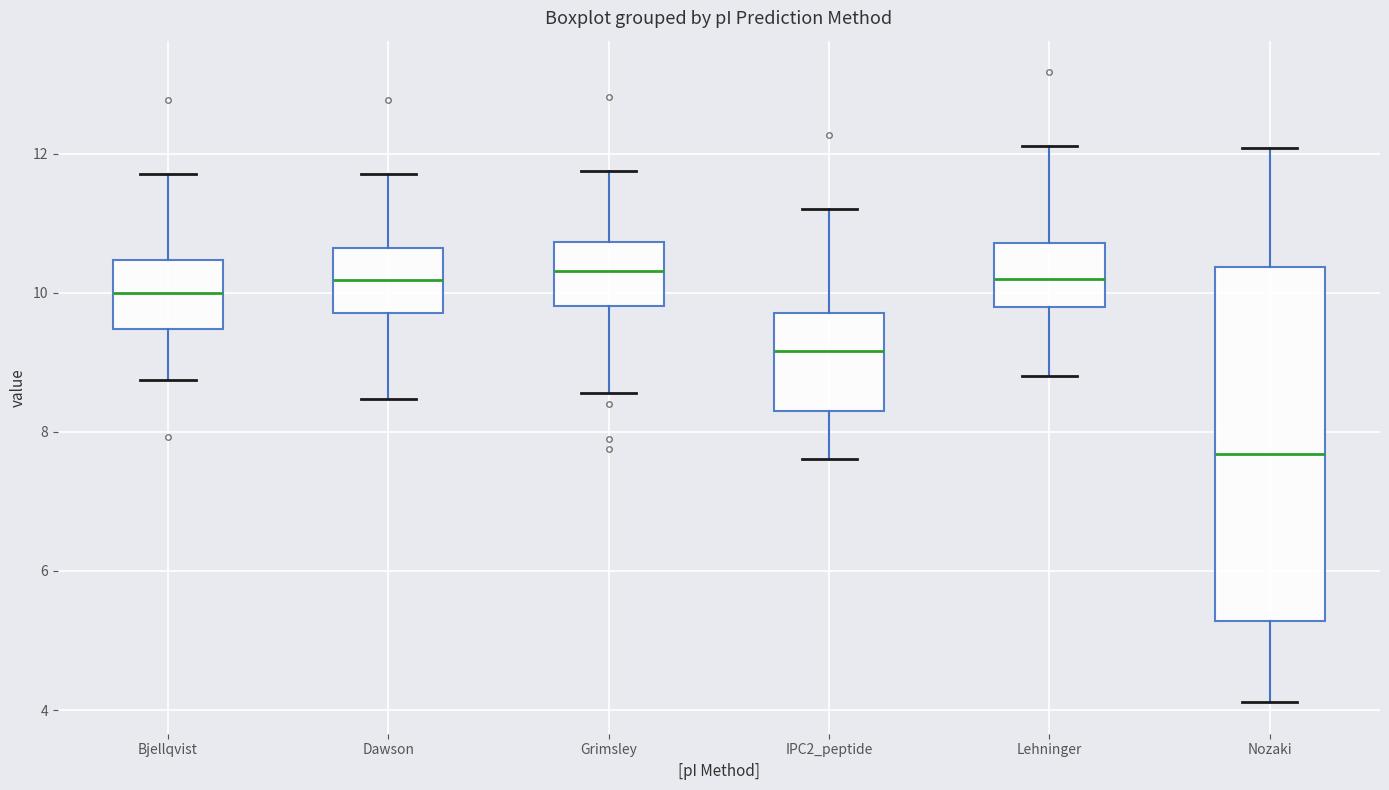

Reading left to right, read every box against the y-axis: the position of its median line, the range the box covers, and the ends of its whiskers. The values are not printed on the chart, so give them approximately, as read against the axis.

Bjellqvist: median 10.0, box 9.4 to 10.4, whiskers 8.8 to 11.8
Dawson: median 10.2, box 9.8 to 10.6, whiskers 8.4 to 11.8
Grimsley: median 10.4, box 9.8 to 10.8, whiskers 8.6 to 11.8
IPC2_peptide: median 9.2, box 8.4 to 9.8, whiskers 7.6 to 11.2
Lehninger: median 10.2, box 9.8 to 10.8, whiskers 8.8 to 12.2
Nozaki: median 7.6, box 5.2 to 10.4, whiskers 4.2 to 12.0